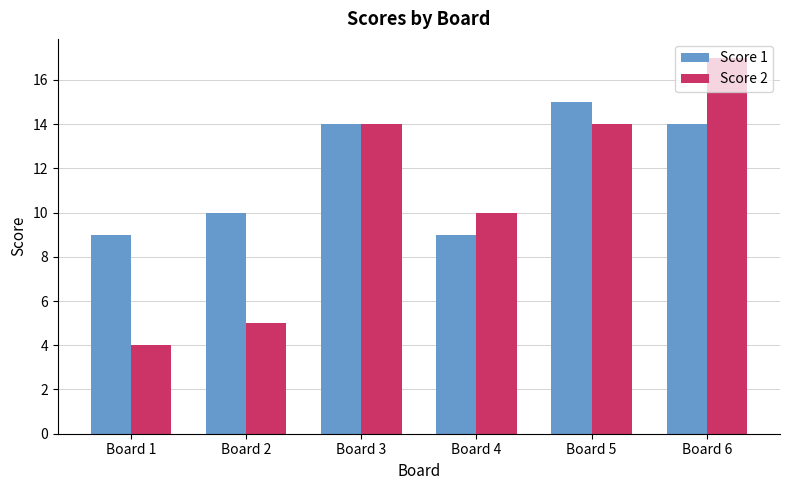

Which series changed the most between Board 5 and Board 6?

Score 2